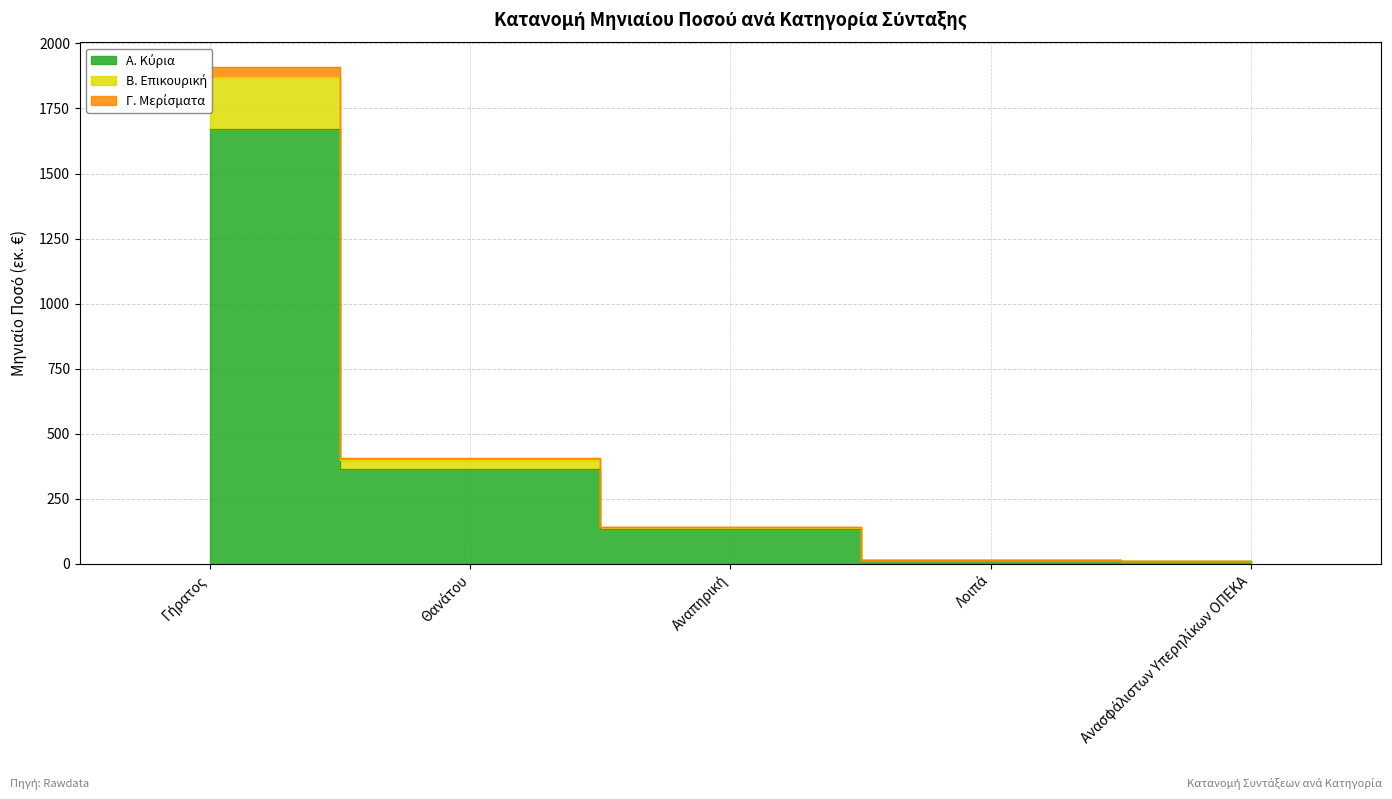

What is the greatest value displayed?

1908.9